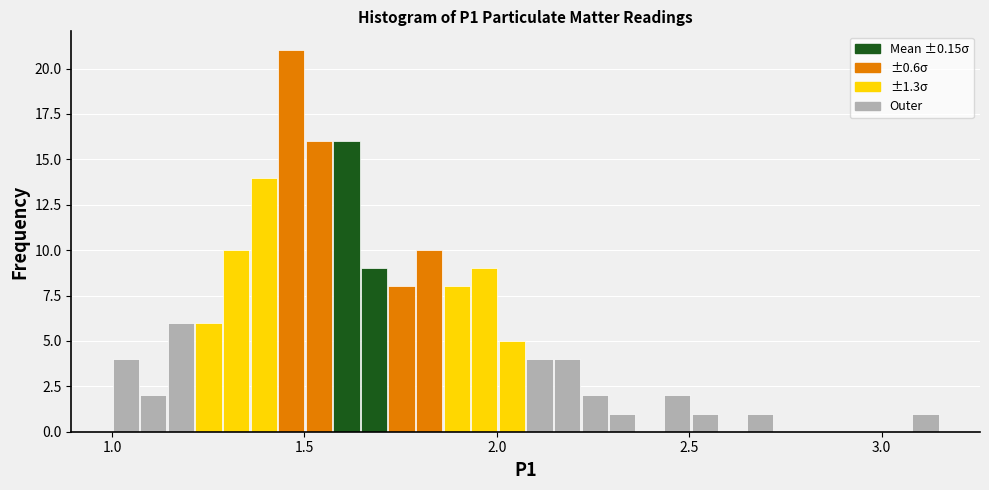

Around what value on the x-axis is the tallest bar? Give the approximate position of its centre, as read against the axis.

1.45